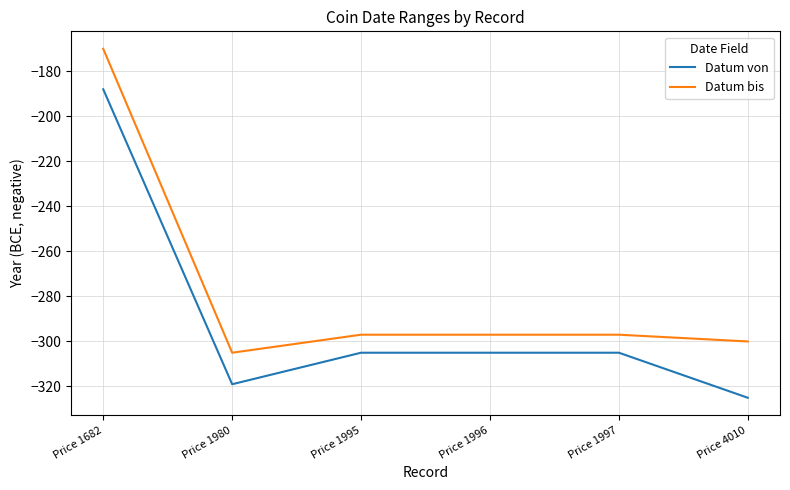

Rank the series by their maximum value, from highest to lowest.

Datum bis, Datum von